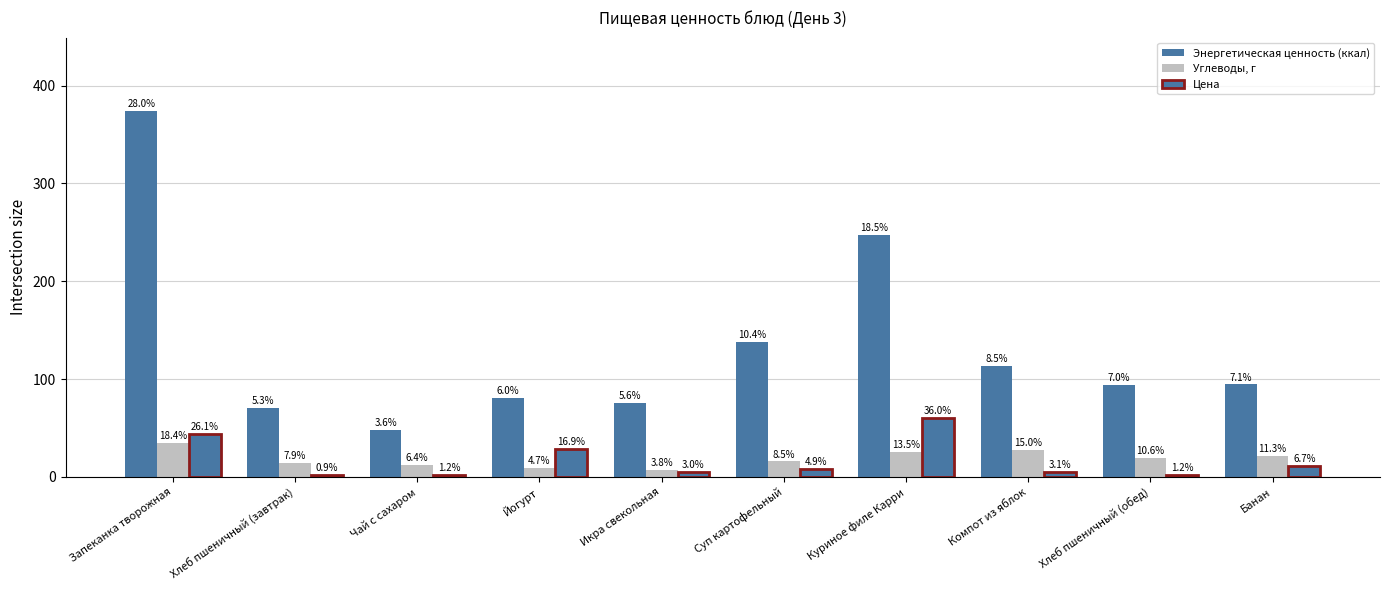

How many groups of bars are there?

10